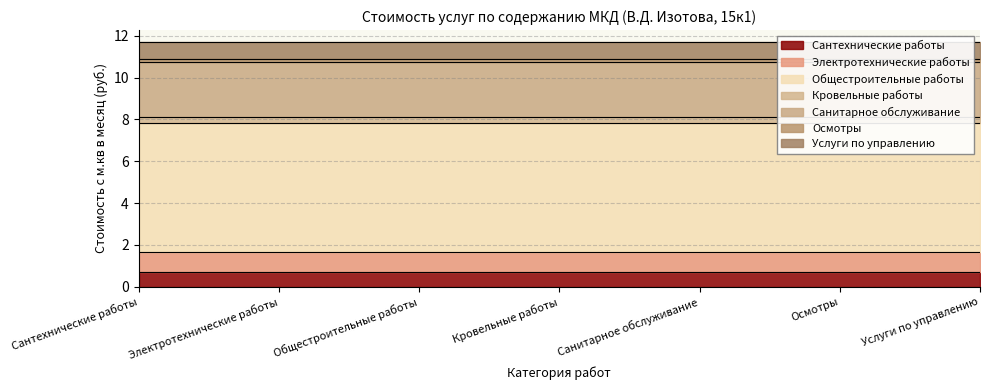

The chart shows a value of 1.3 at Санитарное обслуживание. True or false?

False